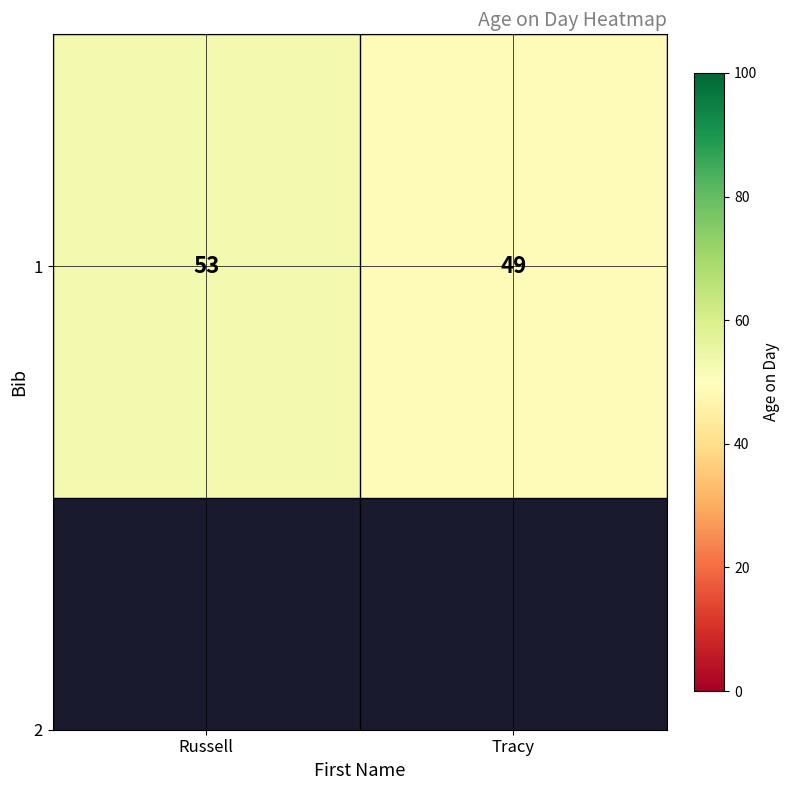

Reading right to left, what are all the values shown in this chart?

49	53